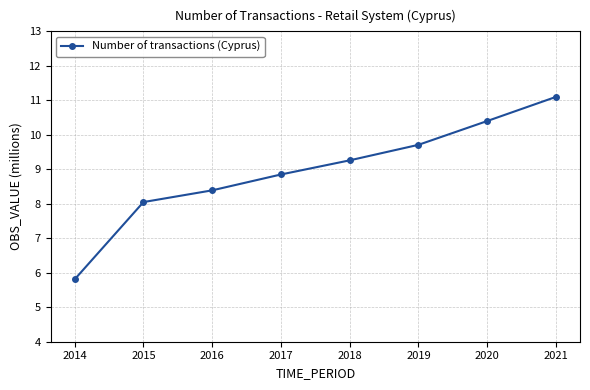

Is it true that the value at 2021 is 11.1?

True